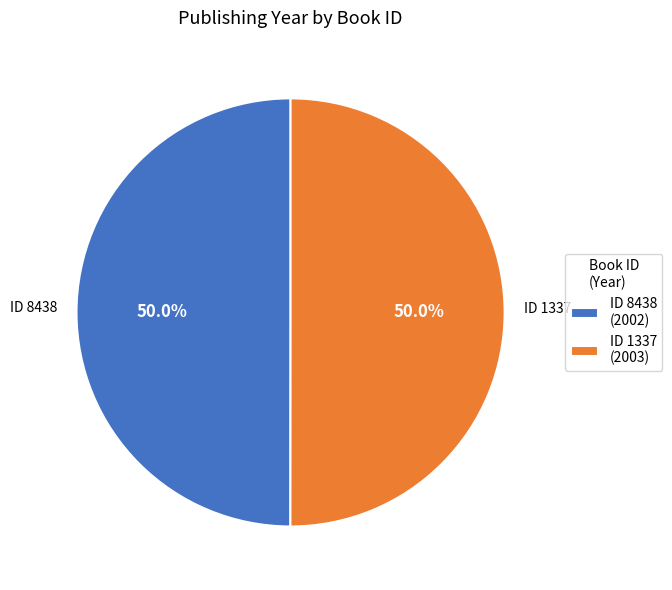

How much of the chart is everything except ID 1337 (2003)?

50.0%